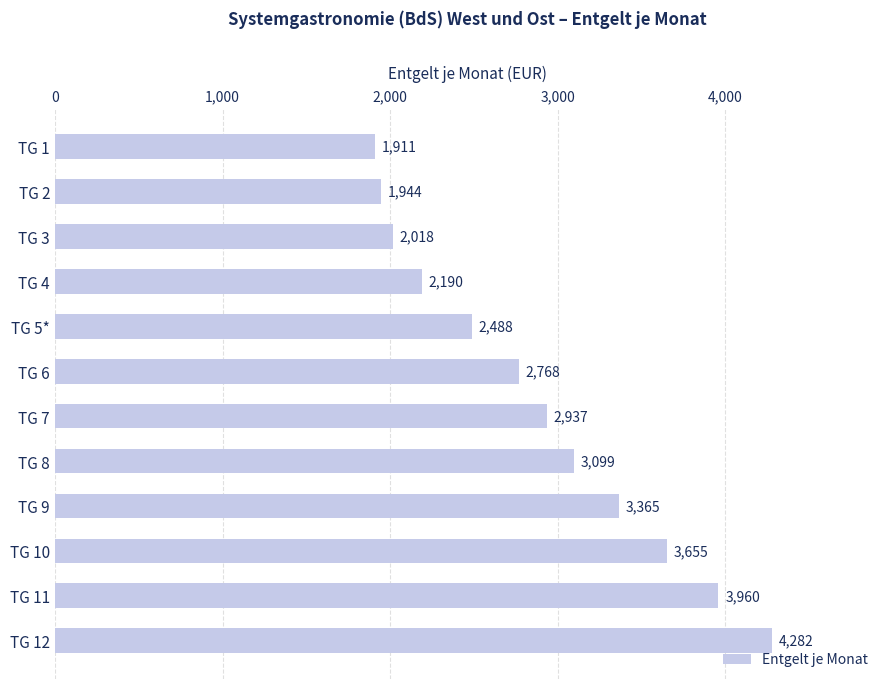

Reading top to bottom, what are all the values shown in this chart?

TG 1=1911	TG 2=1944	TG 3=2018	TG 4=2190	TG 5*=2488	TG 6=2768	TG 7=2937	TG 8=3099	TG 9=3365	TG 10=3655	TG 11=3960	TG 12=4282